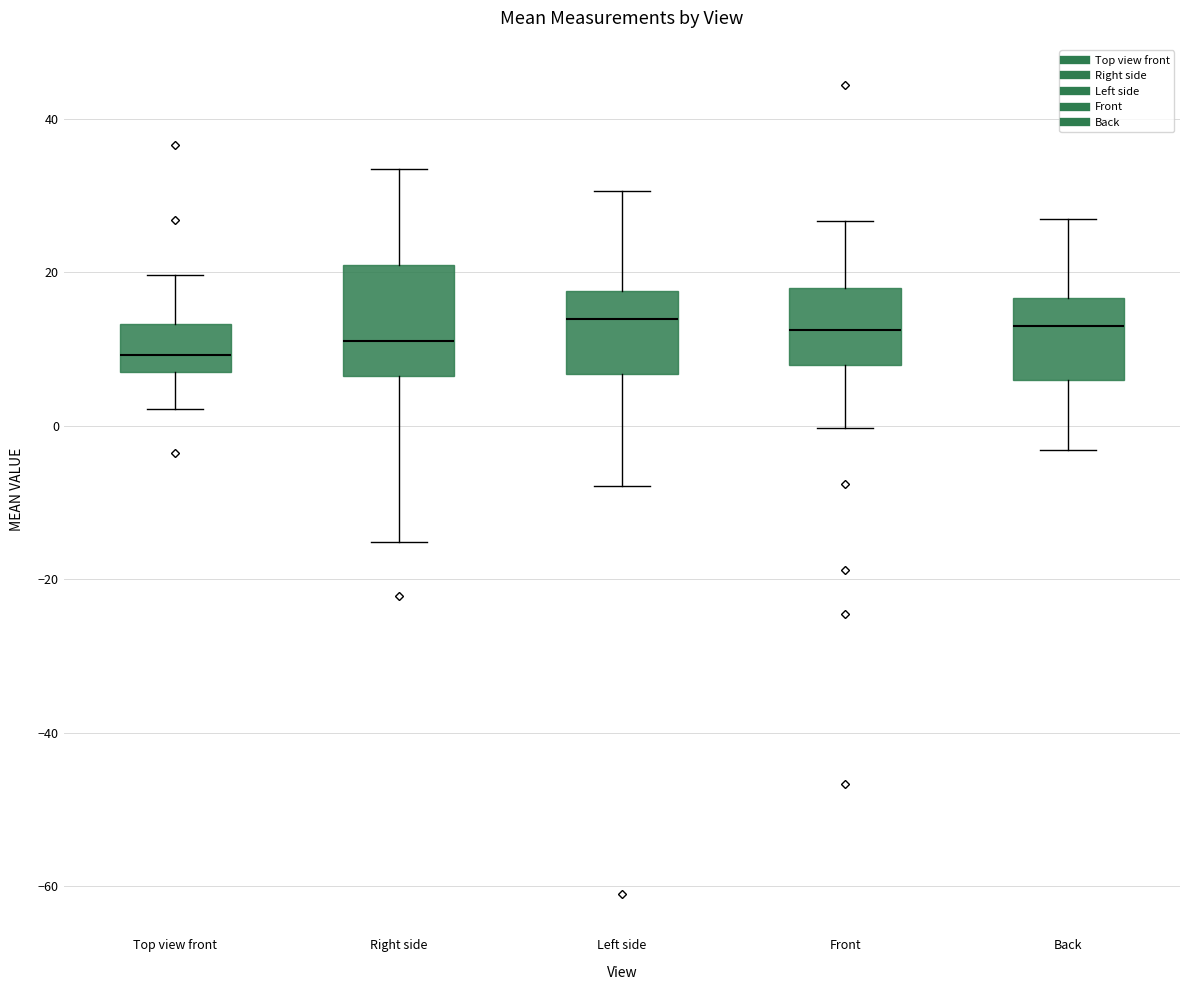

Where is the lower edge of the box for Right side on the y-axis? The values are not printed on the chart, so give them approximately, as read against the axis.

6